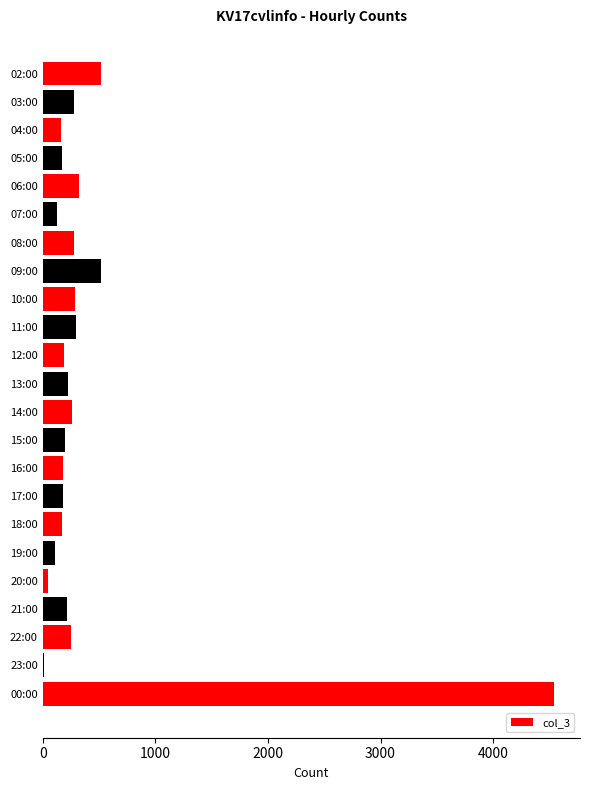

What is the sum of all values?

9546